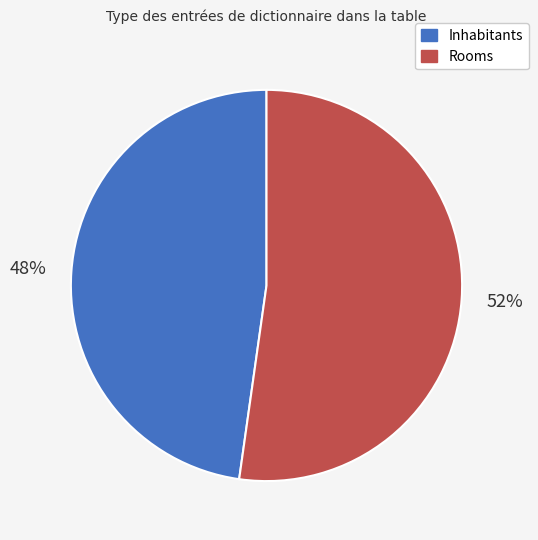

Is there a majority slice in this chart?

Yes